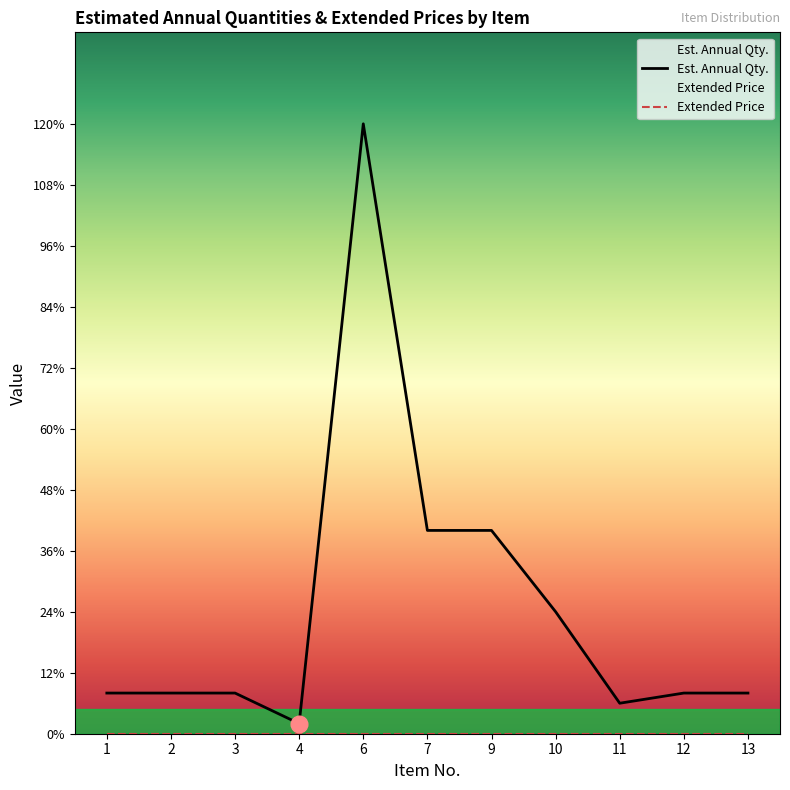

The value of Est. Annual Qty. at 4 is 3. True or false?

False